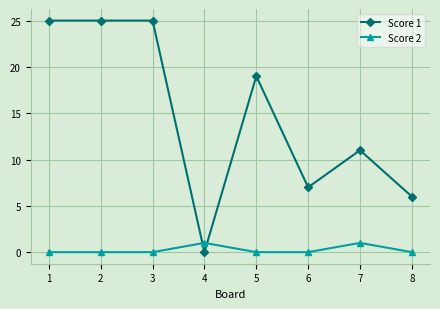

What is the value of the Score 1 point at the 1st from the left?

25